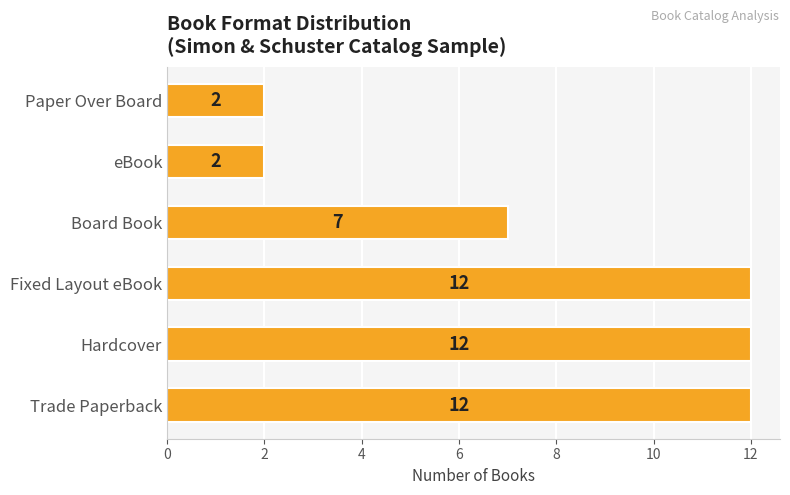

What is the difference between the second highest and second lowest values?

10